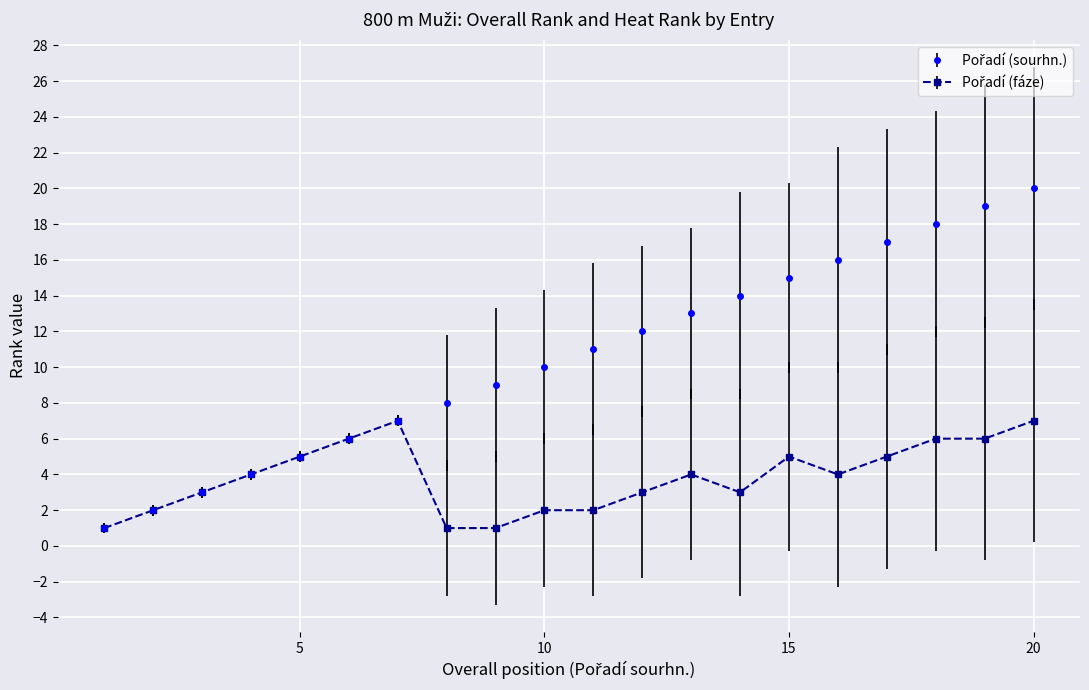

How many categories are shown in the chart?

20